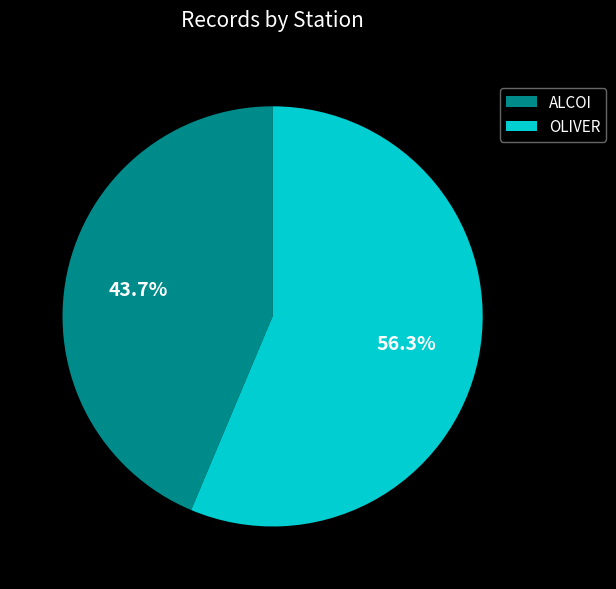

Rank the categories by value from highest to lowest.

OLIVER, ALCOI